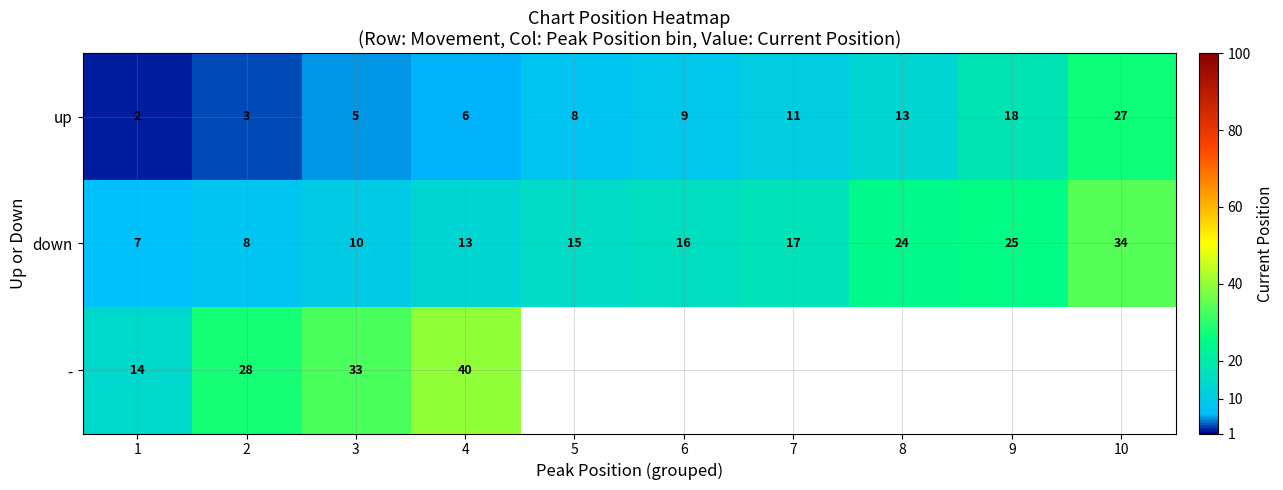

What is the sum of all down values?

169